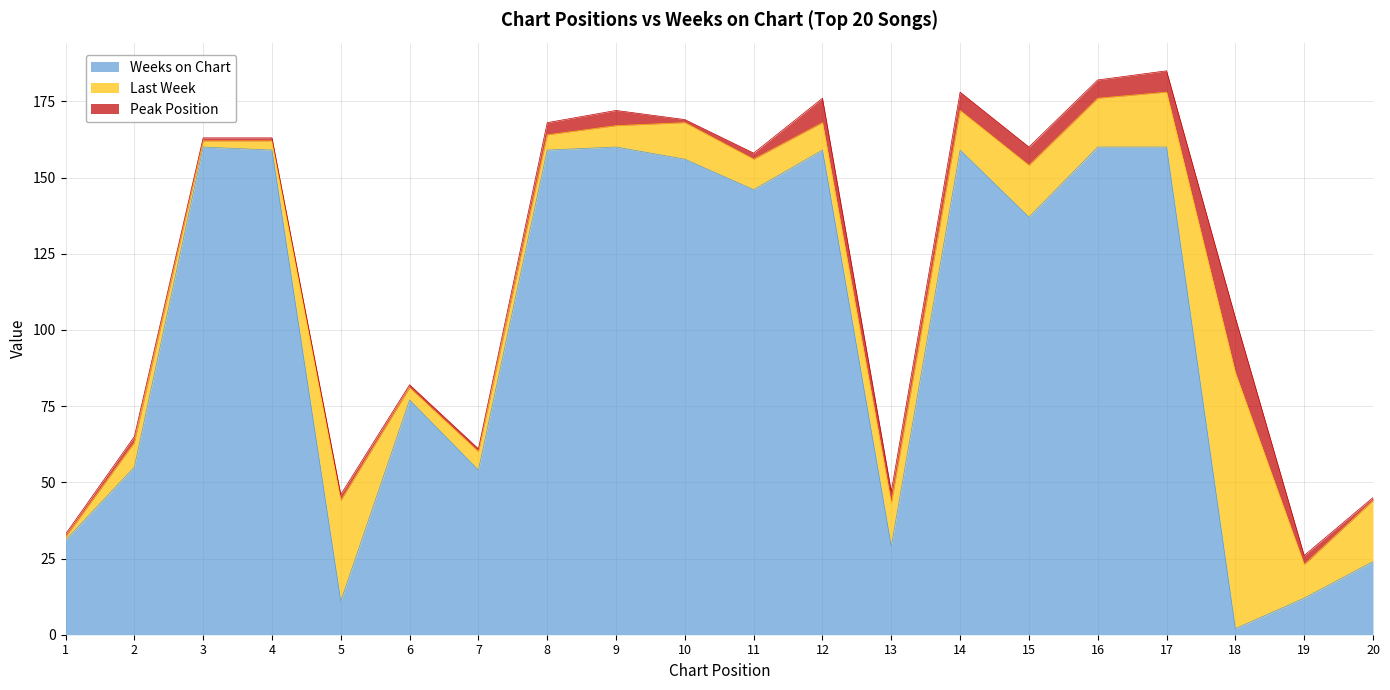

Reading left to right, what are all the values shown in this chart?

Peak Position: 1=1	2=2	3=1	4=1	5=2	6=1	7=1	8=4	9=5	10=1	11=2	12=8	13=4	14=6	15=6	16=6	17=7	18=18	19=3	20=1
Last Week: 1=1	2=8	3=2	4=3	5=33	6=4	7=6	8=5	9=7	10=12	11=10	12=9	13=14	14=13	15=17	16=16	17=18	18=84	19=11	20=20
Weeks on Chart: 1=31	2=55	3=160	4=159	5=11	6=77	7=54	8=159	9=160	10=156	11=146	12=159	13=29	14=159	15=137	16=160	17=160	18=2	19=12	20=24